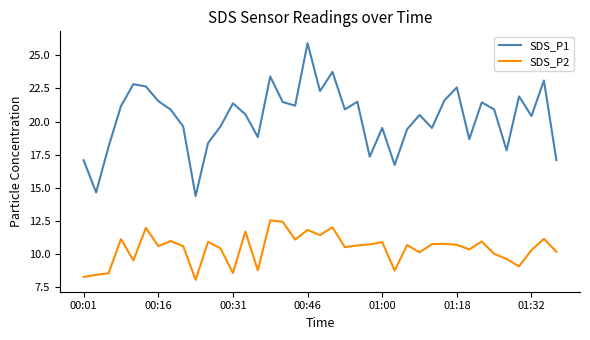

What is the difference between the maximum and minimum values in the SDS_P2 series?

4.5